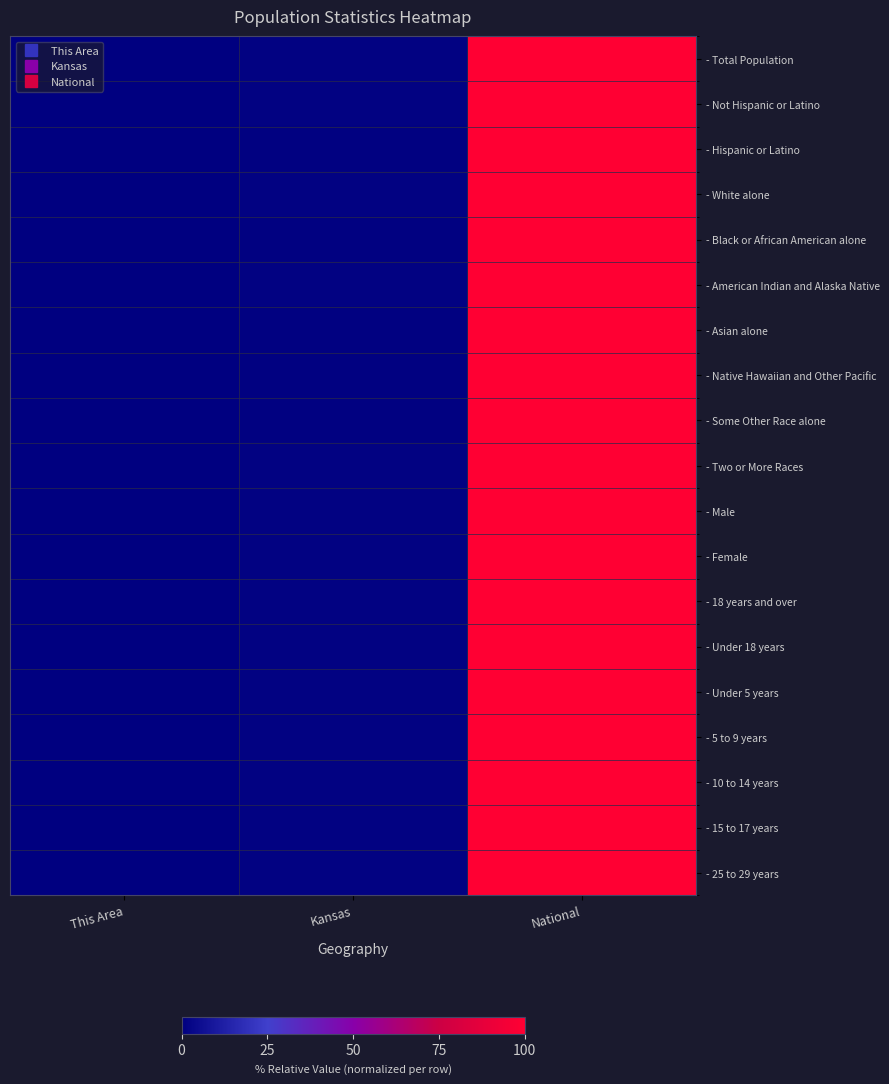

Rank the series by their maximum value, from lowest to highest.

- Total Population, - Not Hispanic or Latino, - Hispanic or Latino, - White alone, - Black or African American alone, - American Indian and Alaska Native, - Asian alone, - Native Hawaiian and Other Pacific, - Some Other Race alone, - Two or More Races, - Male, - Female, - 18 years and over, - Under 18 years, - Under 5 years, - 5 to 9 years, - 10 to 14 years, - 15 to 17 years, - 25 to 29 years